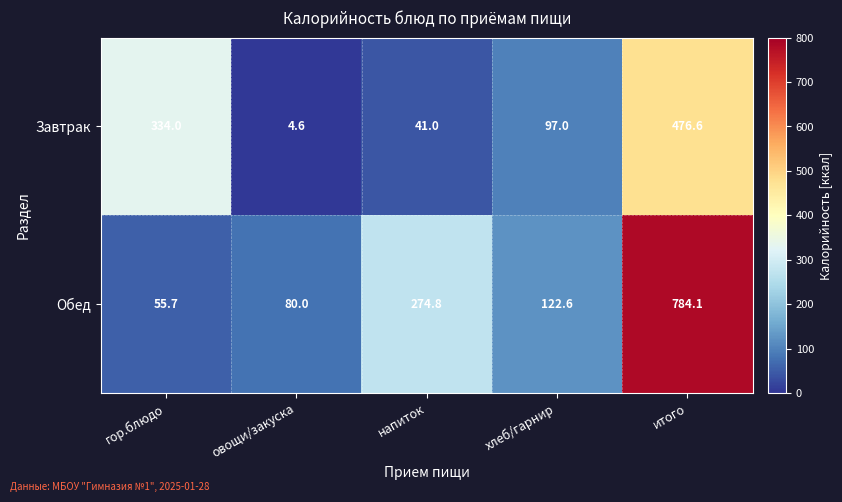

How many data points in Обед are above 122?

3